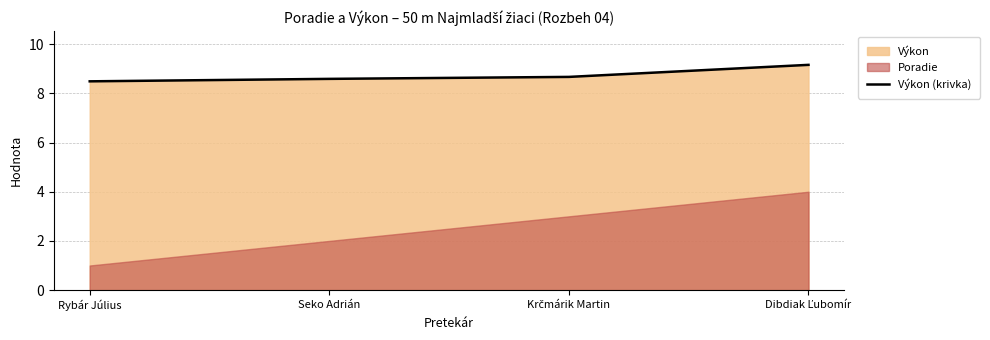

The value at Dibdiak Ľubomír is 2.6. True or false?

False